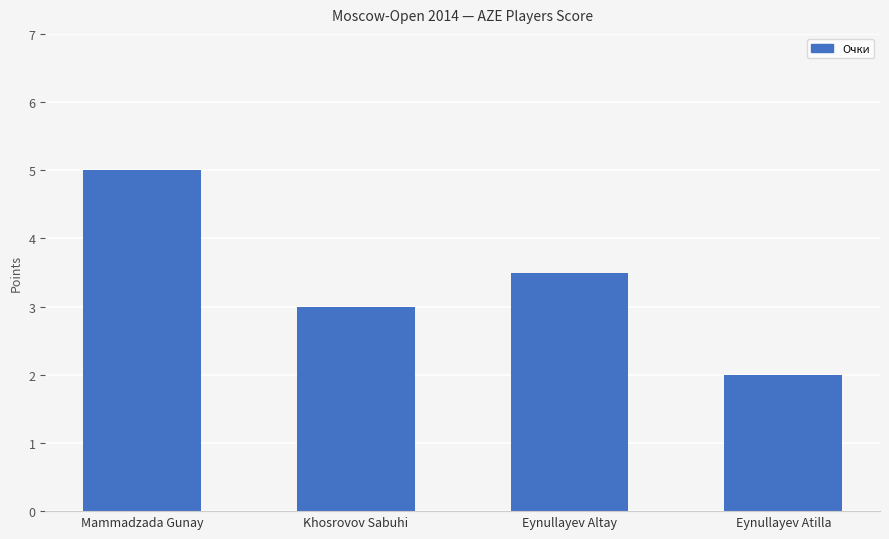

The value at Khosrovov Sabuhi is 1.5. True or false?

False